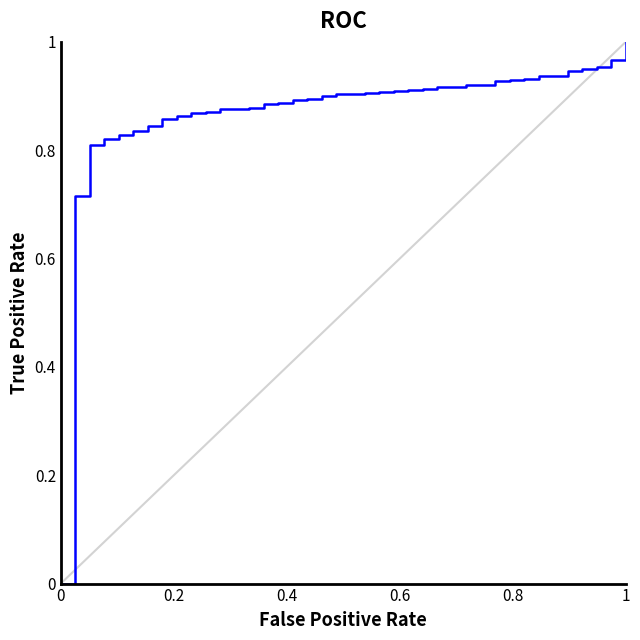

Is this an area chart (filled region under the line)?

No